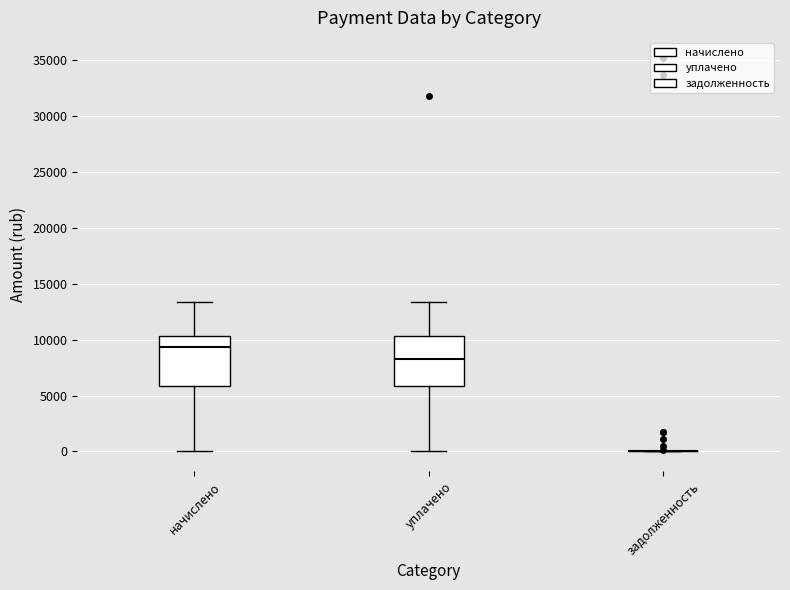

Reading left to right, read every box against the y-axis: the position of its median line, the range the box covers, and the ends of its whiskers. The values are not printed on the chart, so give them approximately, as read against the axis.

начислено: median 9500, box 6000 to 10500, whiskers 0 to 13500
уплачено: median 8500, box 6000 to 10500, whiskers 0 to 13500
задолженность: box collapsed to a line at 0, whiskers 0 to 0